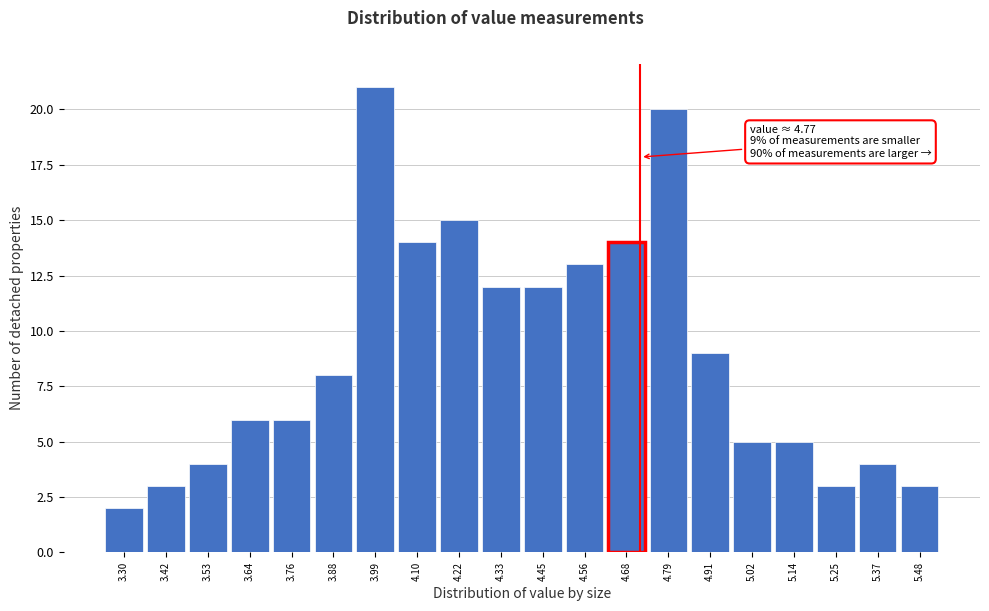

Reading left to right, list all the values displayed in this chart.

2	3	4	6	6	8	21	14	15	12	12	13	14	20	9	5	5	3	4	3